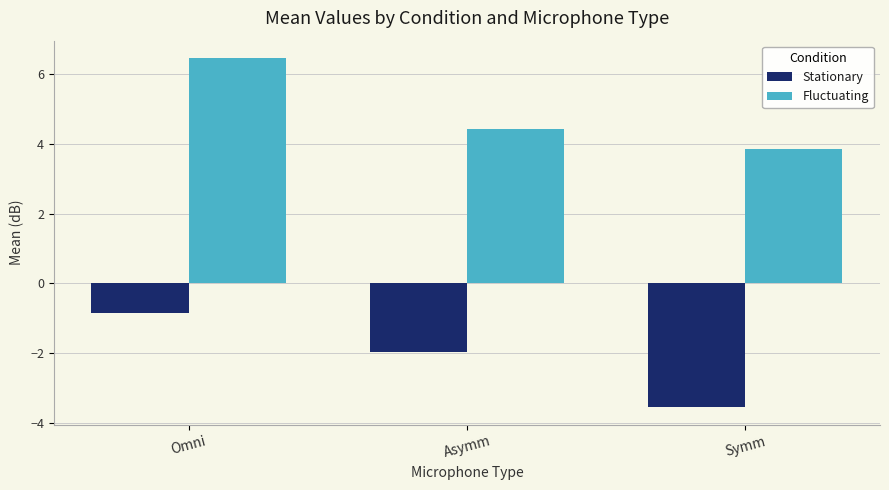

What are all the series names shown in the legend?

Stationary, Fluctuating